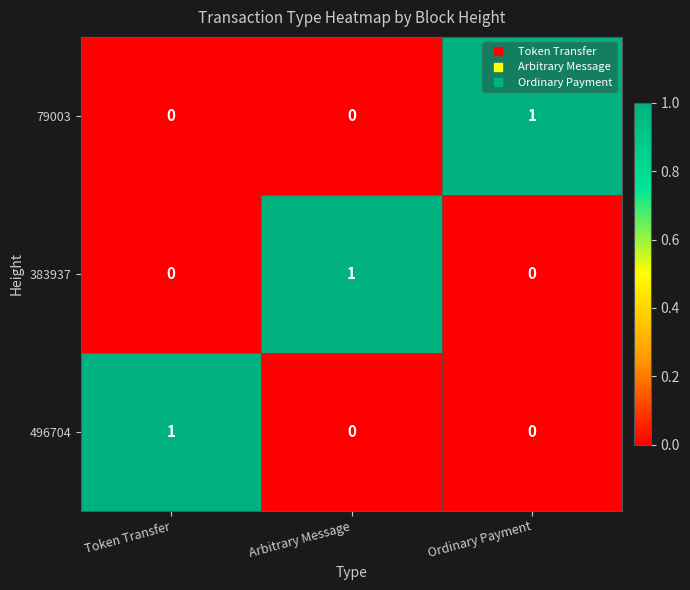

Count the 383937 values in the range 0 to 1.

3